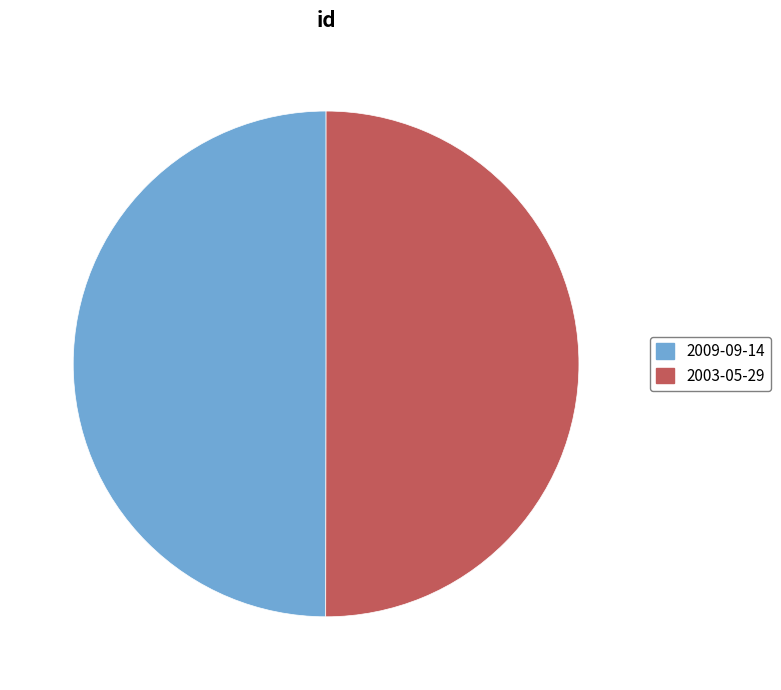

True or false: 2003-05-29 accounts for 50% of the total.

True